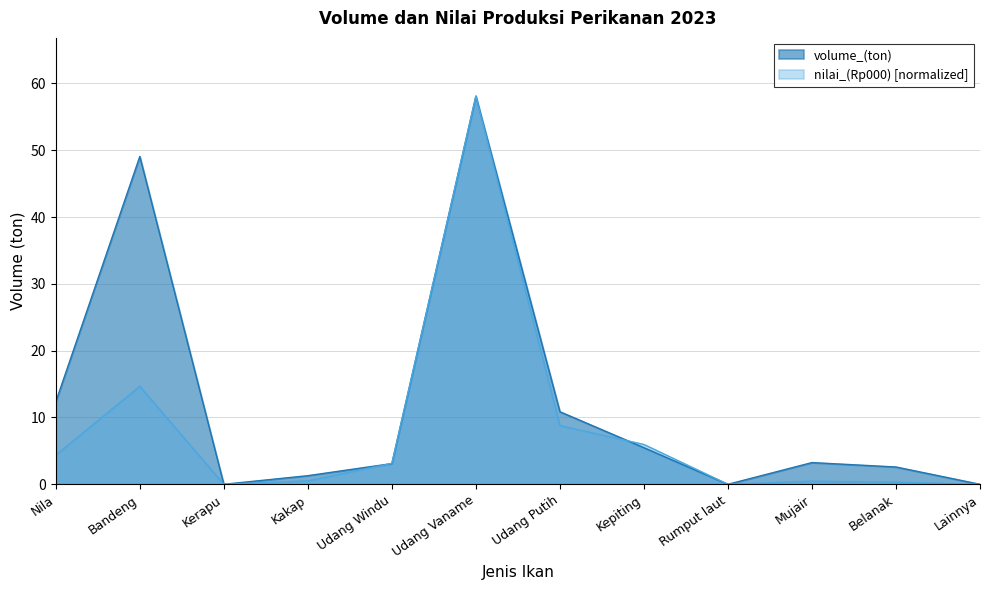

Is the value of volume_(ton) at Mujair greater than the value of nilai_(Rp000) at Lainnya?

Yes